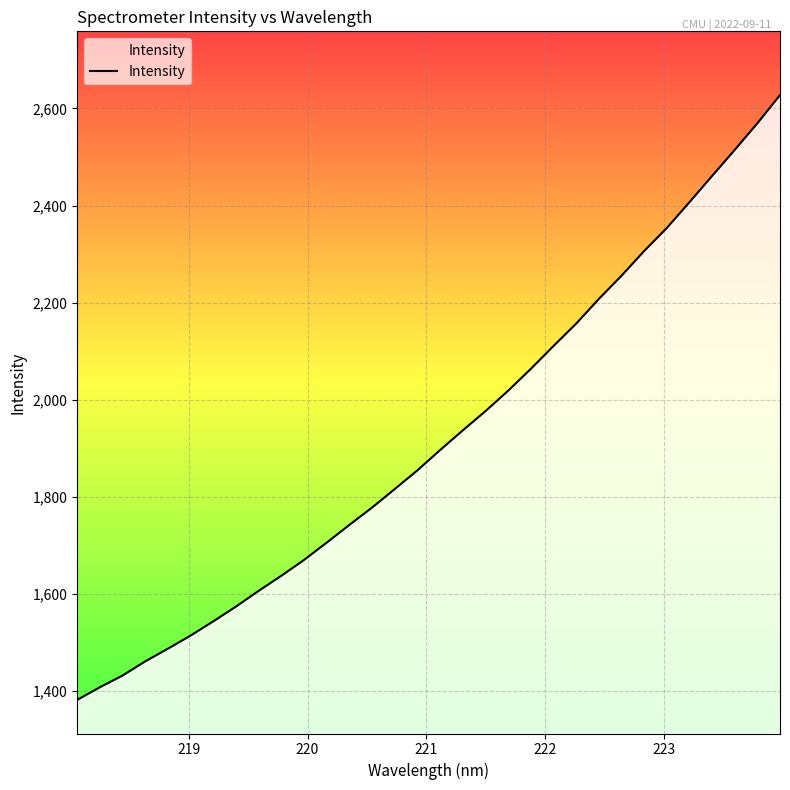

What is the smallest value displayed?

1382.1